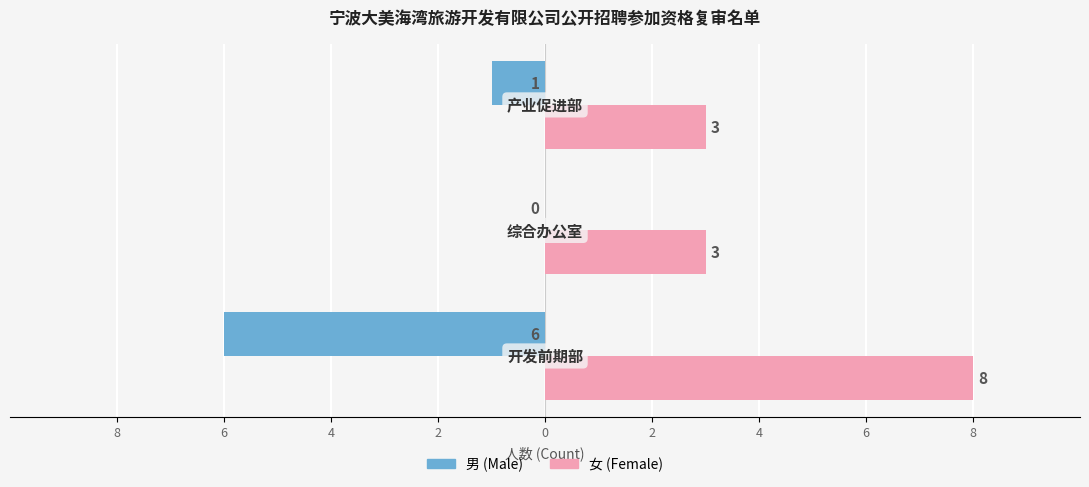

Which series has the largest total across all categories?

女 (Female)